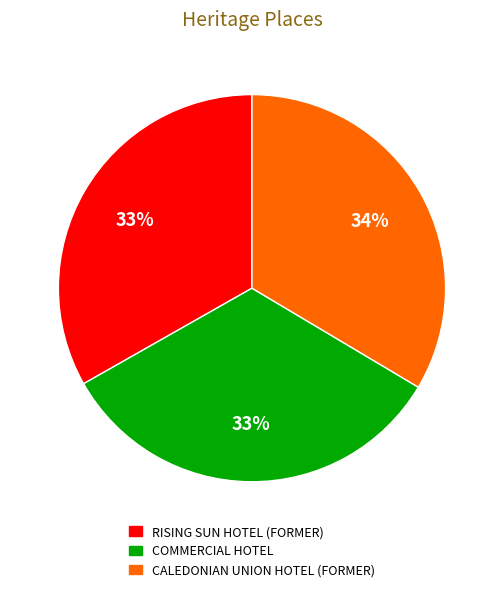

Does CALEDONIAN UNION HOTEL (FORMER) represent more than half of the total?

No